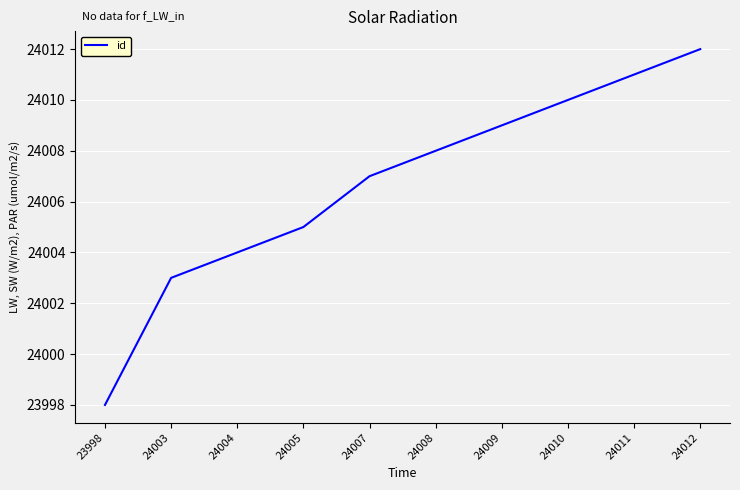

True or false: there are more than 1 points higher than both neighbors.

False